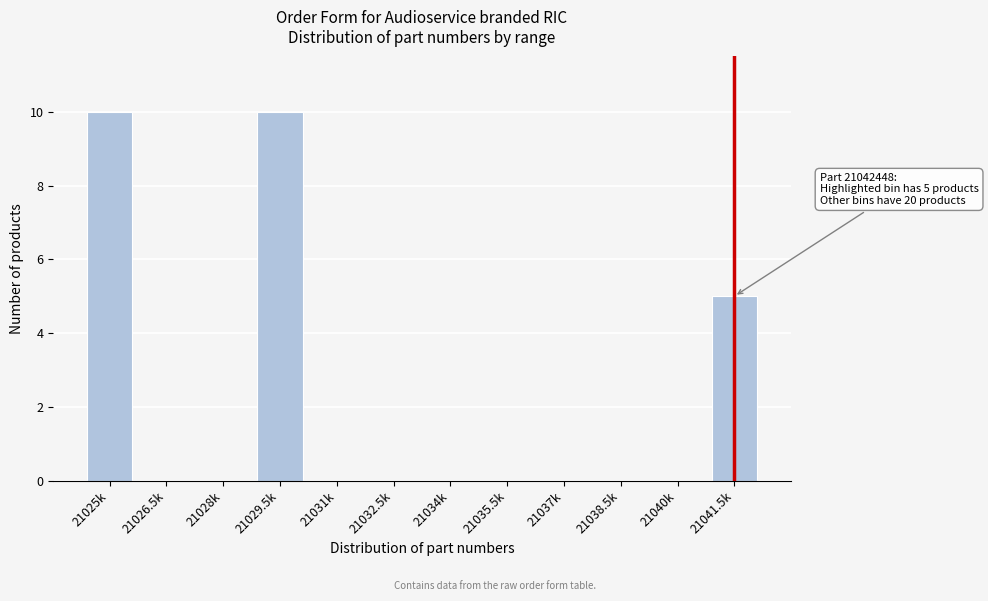

Reading right to left, list all the values displayed in this chart.

21041.5k=5	21040k=0	21038.5k=0	21037k=0	21035.5k=0	21034k=0	21032.5k=0	21031k=0	21029.5k=10	21028k=0	21026.5k=0	21025k=10